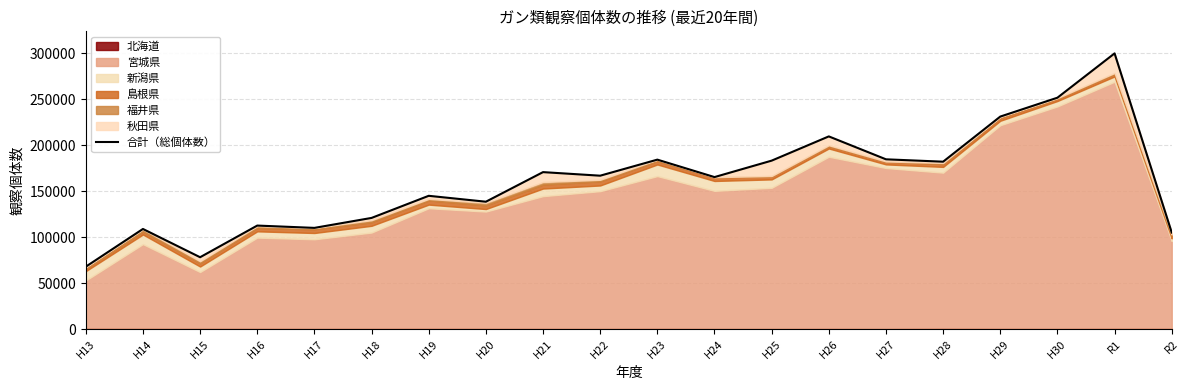

What is the smallest value displayed?

67790